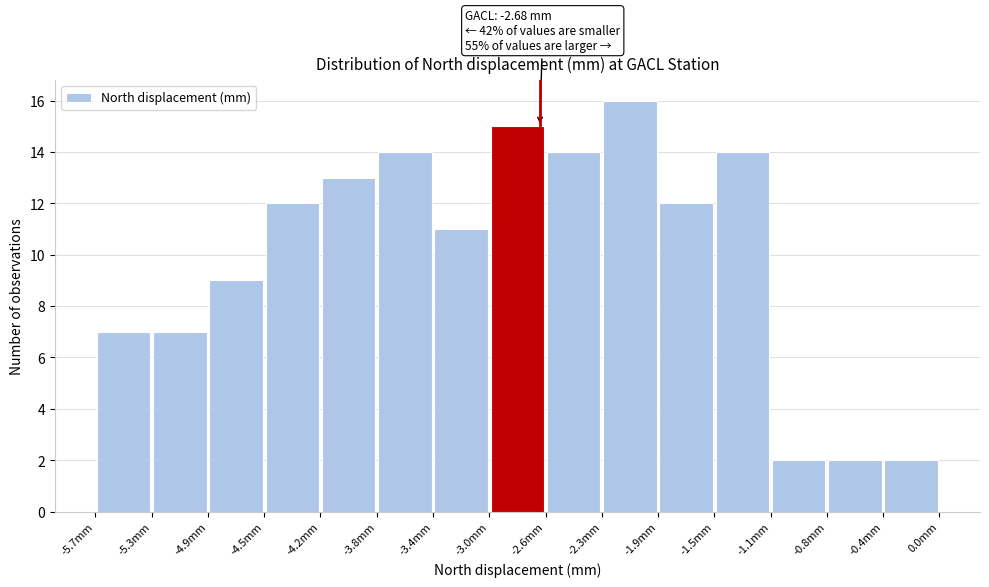

Which range on the x-axis has the tallest bar?

-2.25 to -1.90